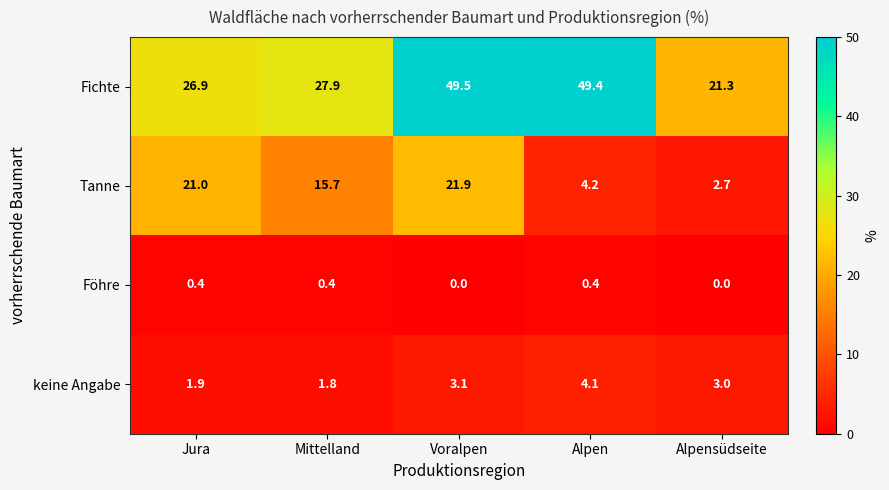

Count the number of data series in this chart.

4